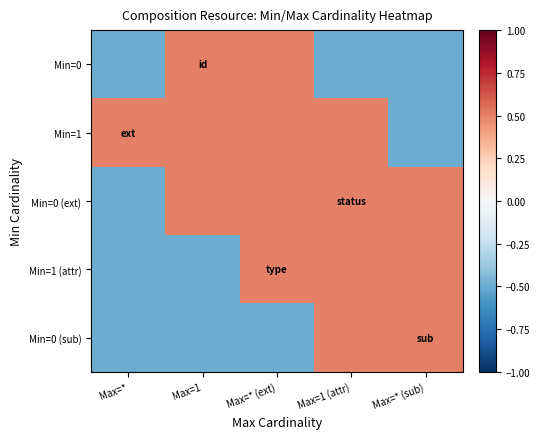

Which has a higher value, Max=* or Max=1 (attr)?

Max=*